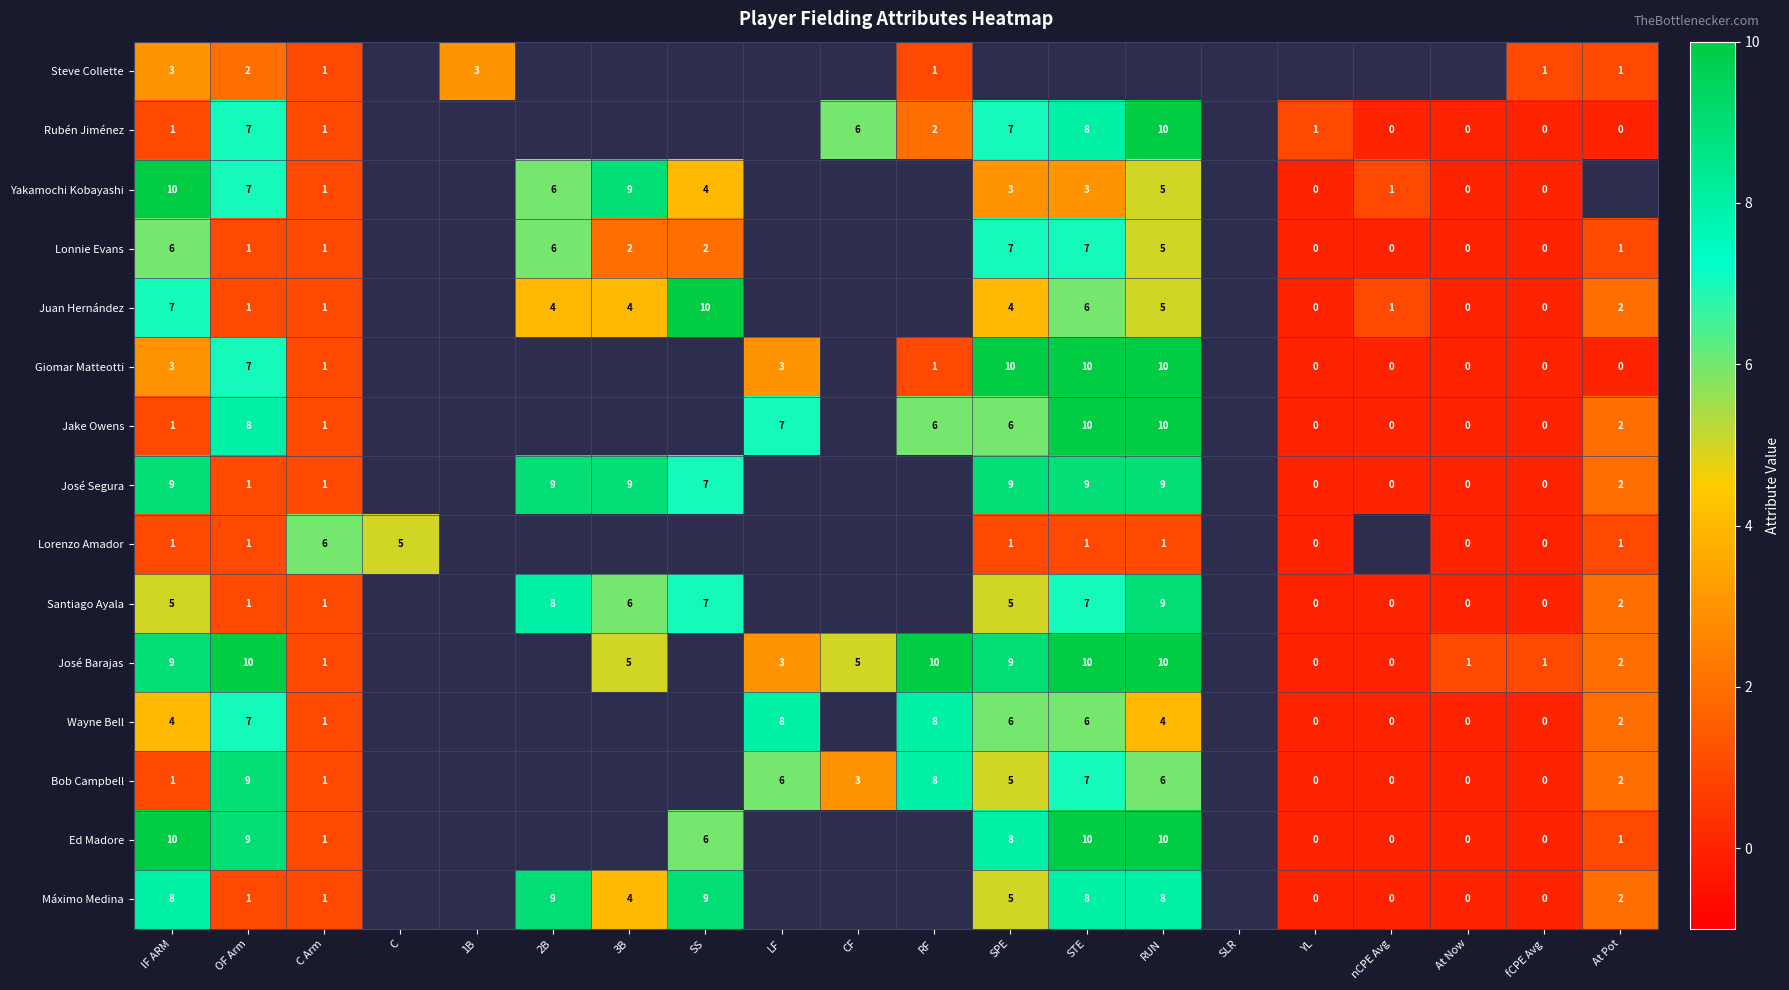

Is the value of Juan Hernández at IF ARM greater than the value of Lorenzo Amador at C?

Yes